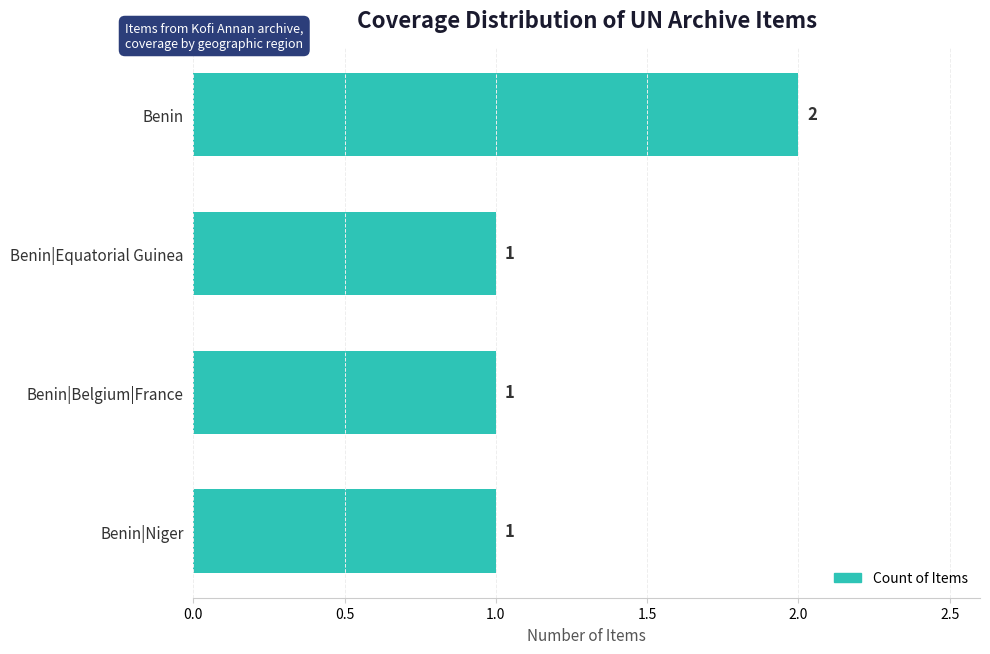

What is the minimum value shown in the chart?

1